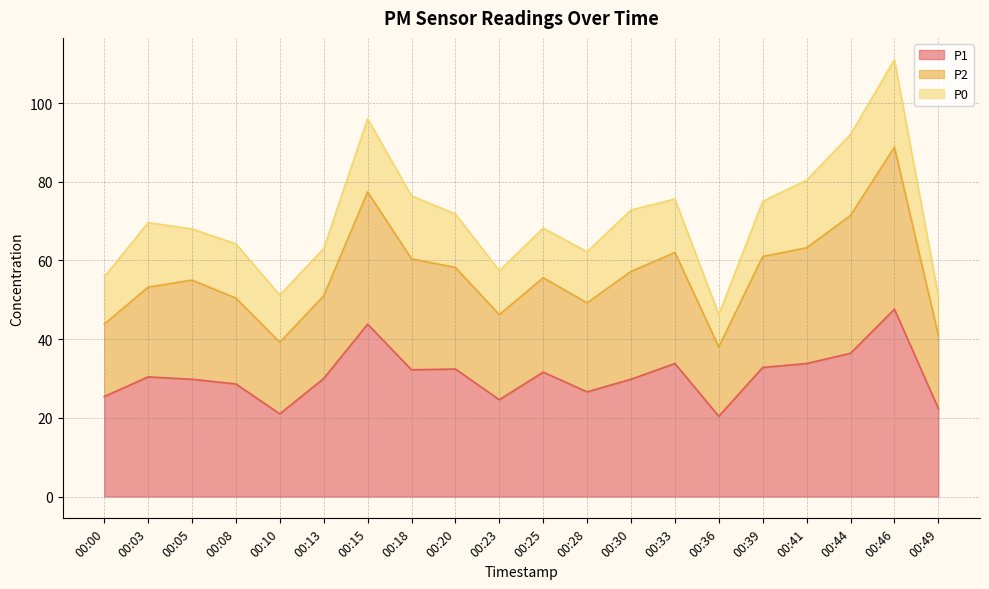

The P1 series shows 22.4 at 00:49. True or false?

True